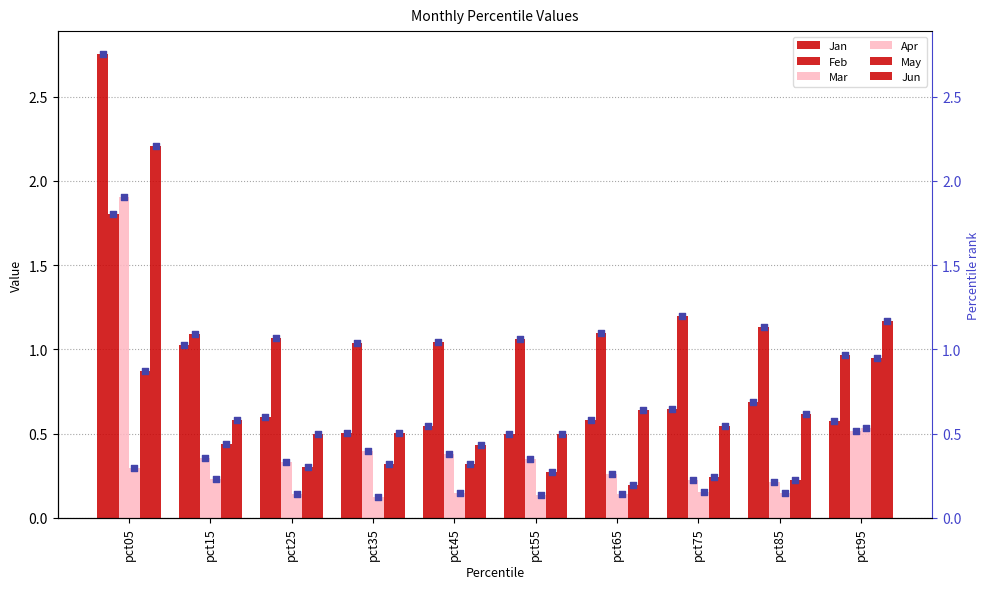

Which series has the largest total across all categories?

Feb